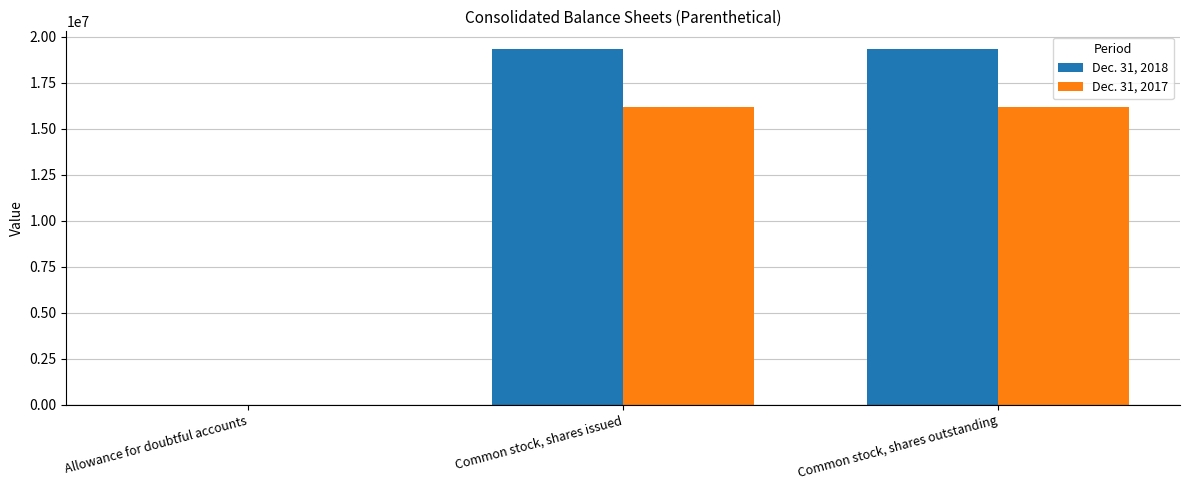

What is the greatest value displayed?

19335220